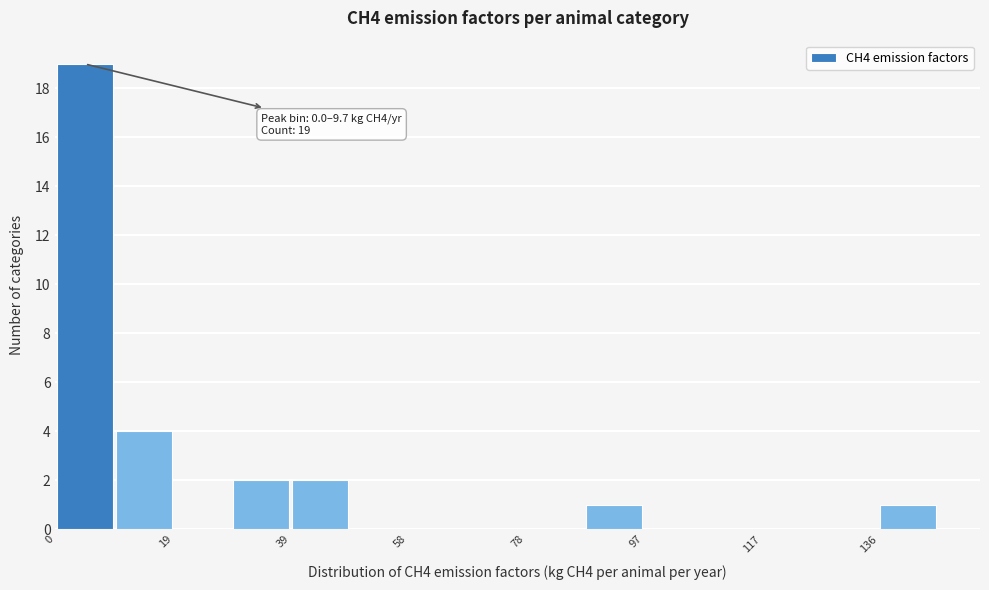

Which range on the x-axis has the tallest bar?

0 to 10